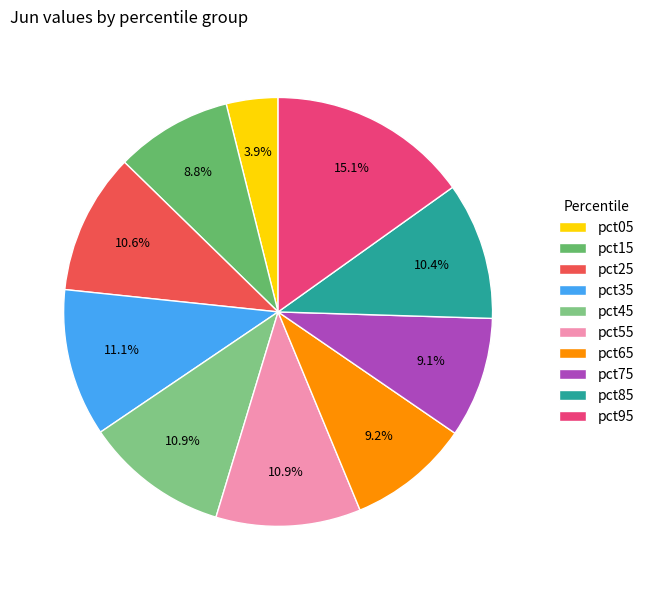

Which category has the biggest portion of the pie?

pct95